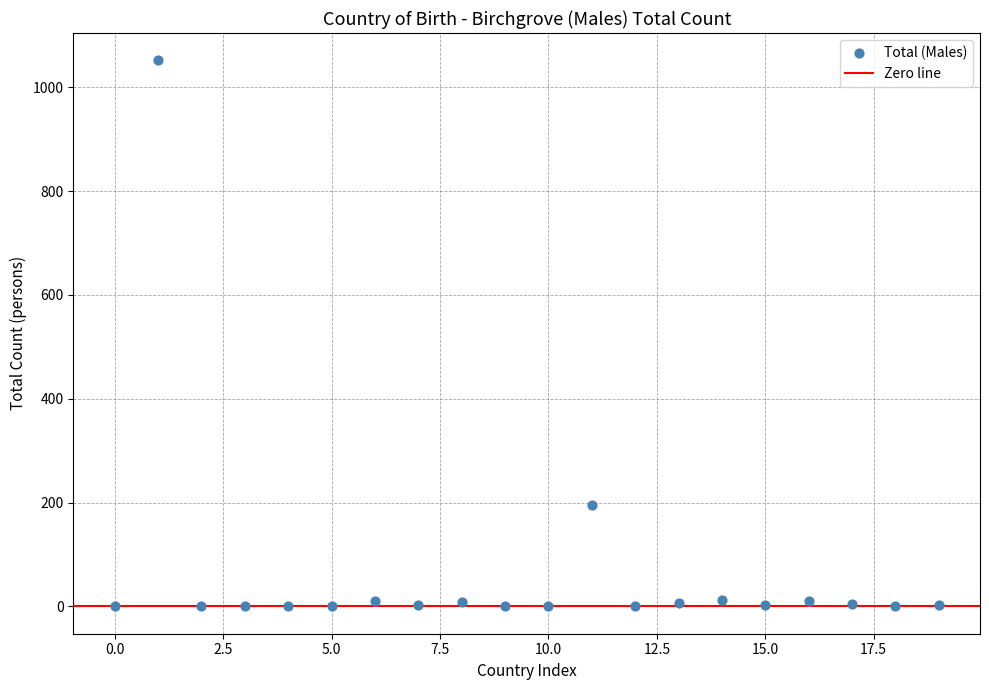

What Y value in the scatter plot is closest to 526?

195